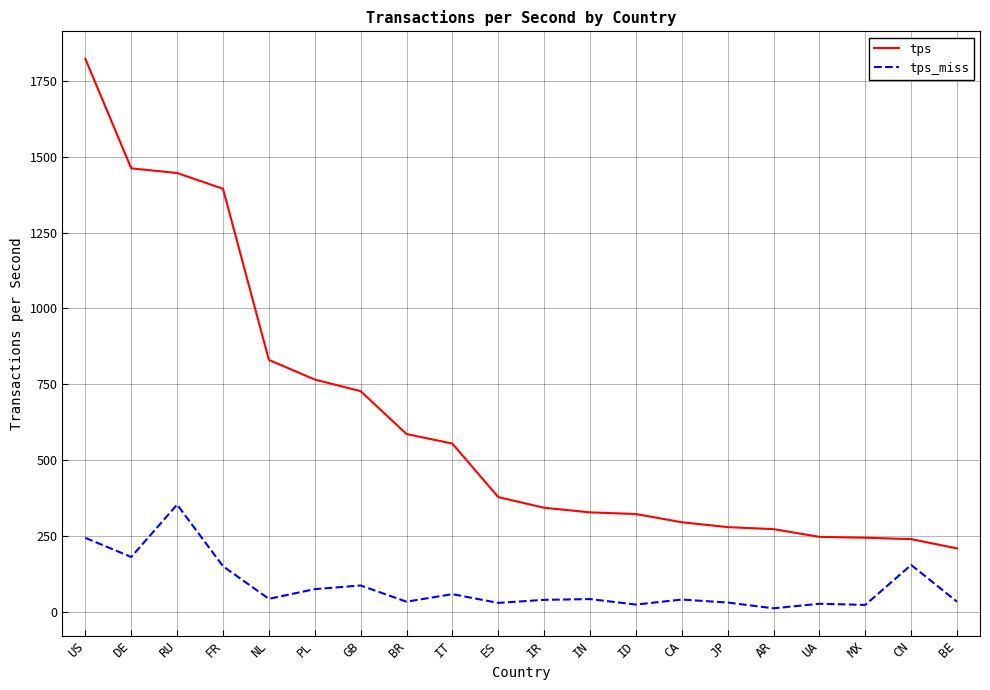

Between GB and ID, which series saw the biggest shift?

tps